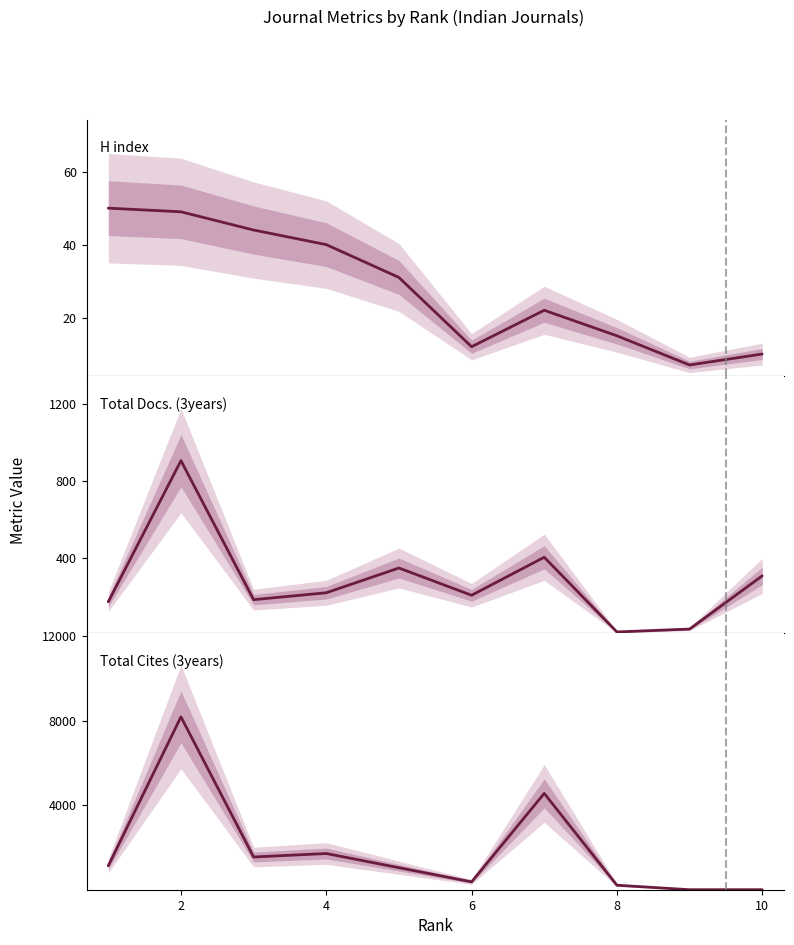

What are all the series names shown in the legend?

H index, Total Docs. (3years), Total Cites (3years)